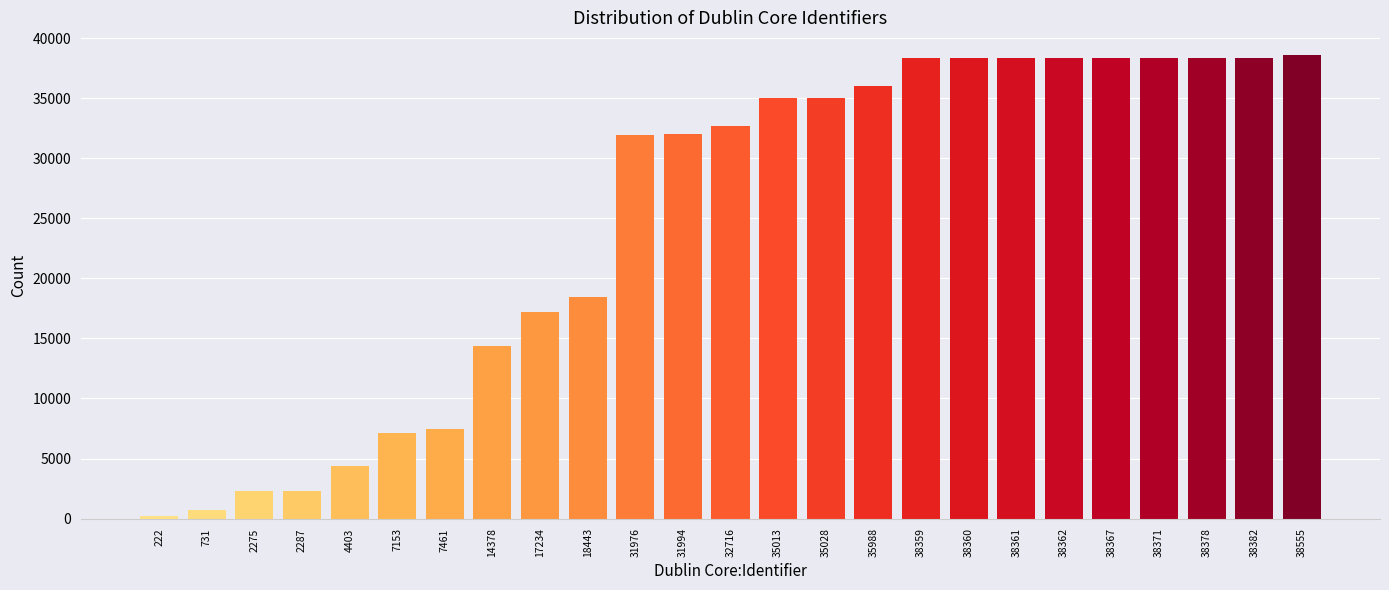

What is the difference between the maximum and second lowest values?

37824